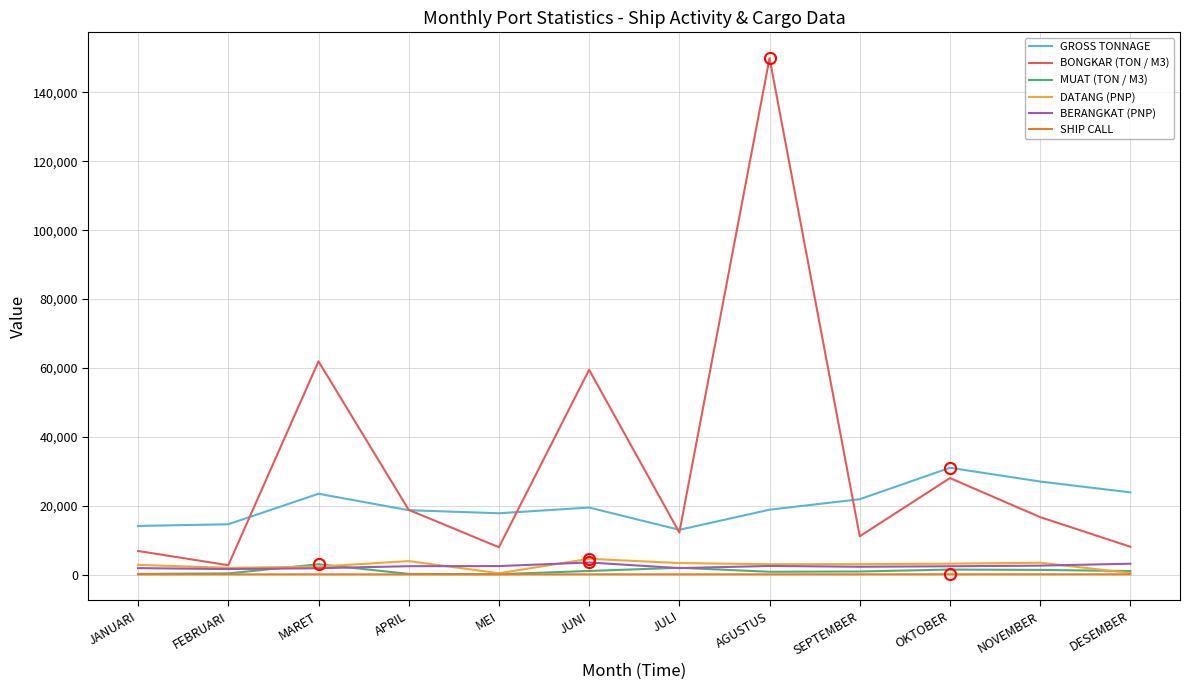

Which series has the widest spread of values?

BONGKAR (TON / M3)